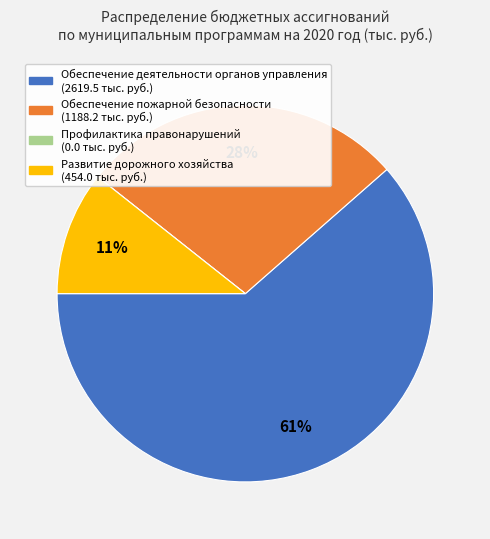

Which category has the biggest portion of the pie?

Обеспечение деятельности органов управления